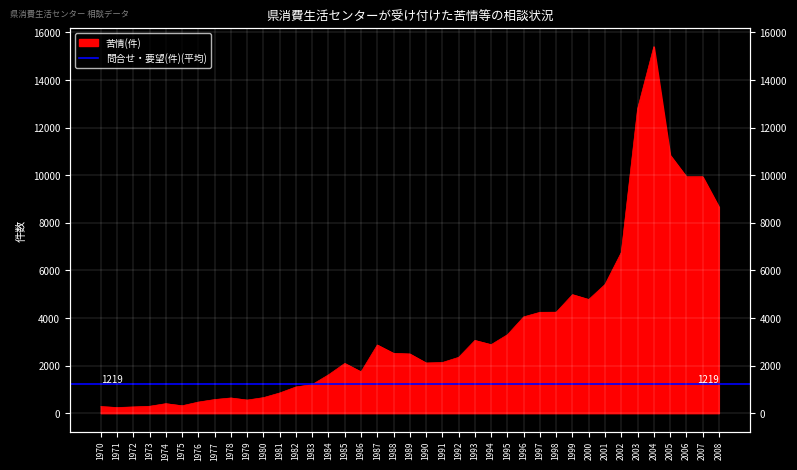

What is the approximate value at 2004, to the nearest 10?

15400